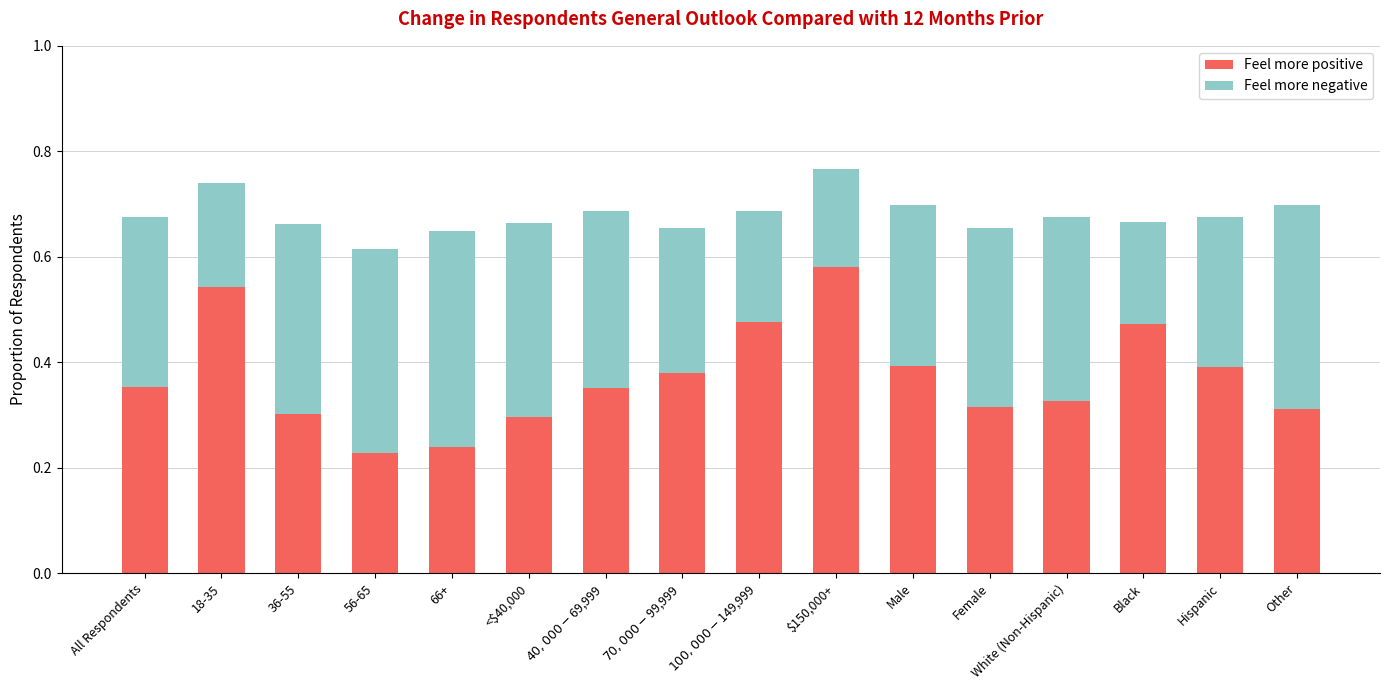

What is the sum of all Feel more positive values?

6.0